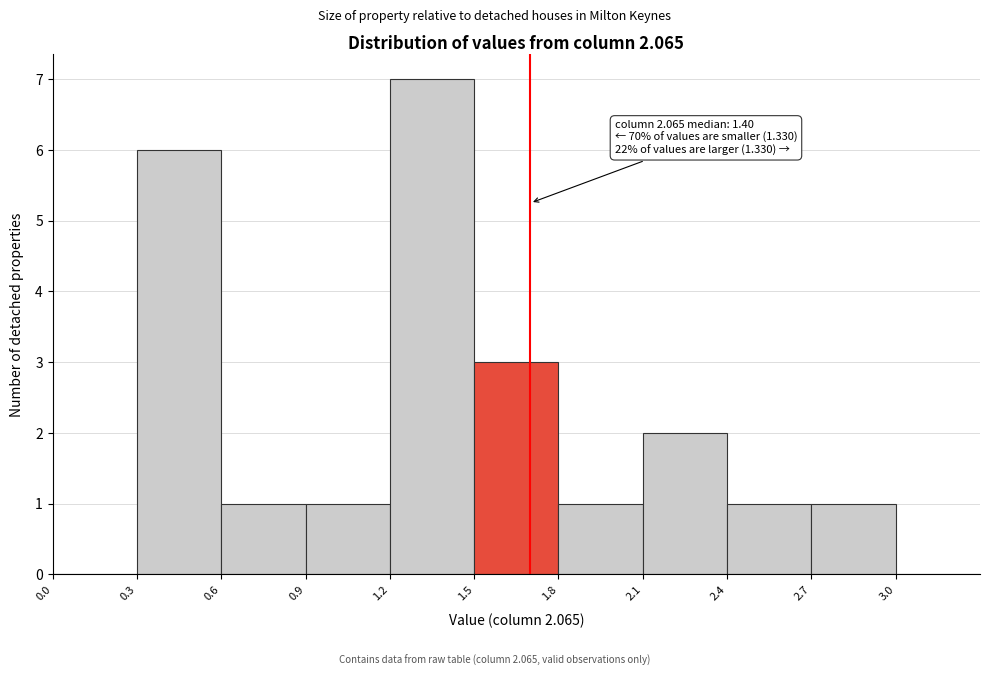

Over which range of the x-axis is the bar tallest?

1.2 to 1.5